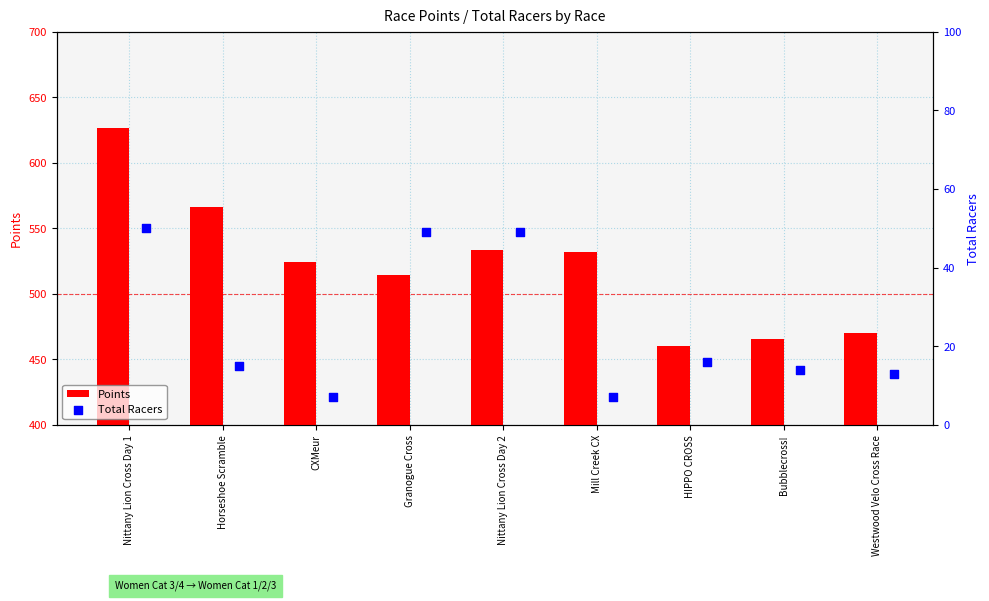

At how many categories does at least one series exceed 18?

9